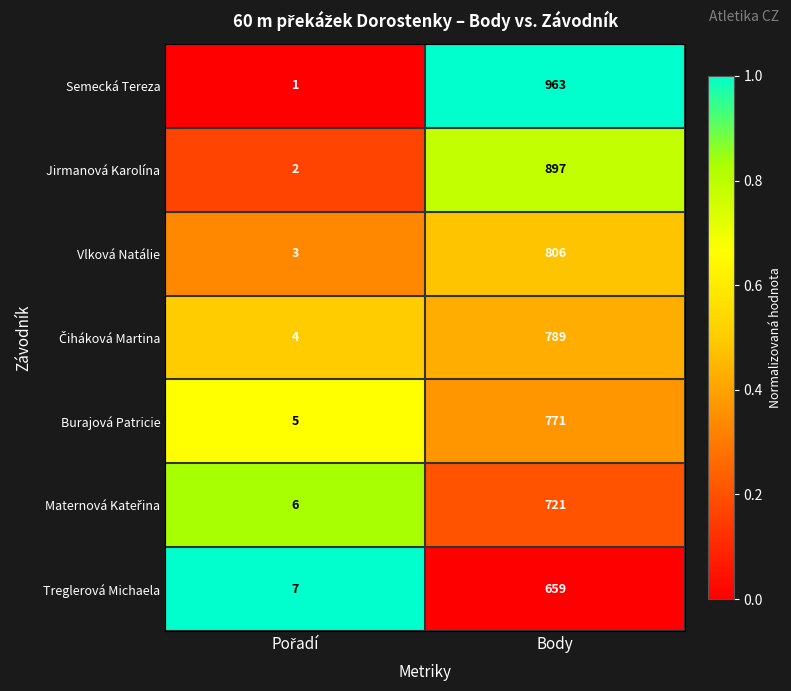

Which label corresponds to the largest value in the chart?

Body